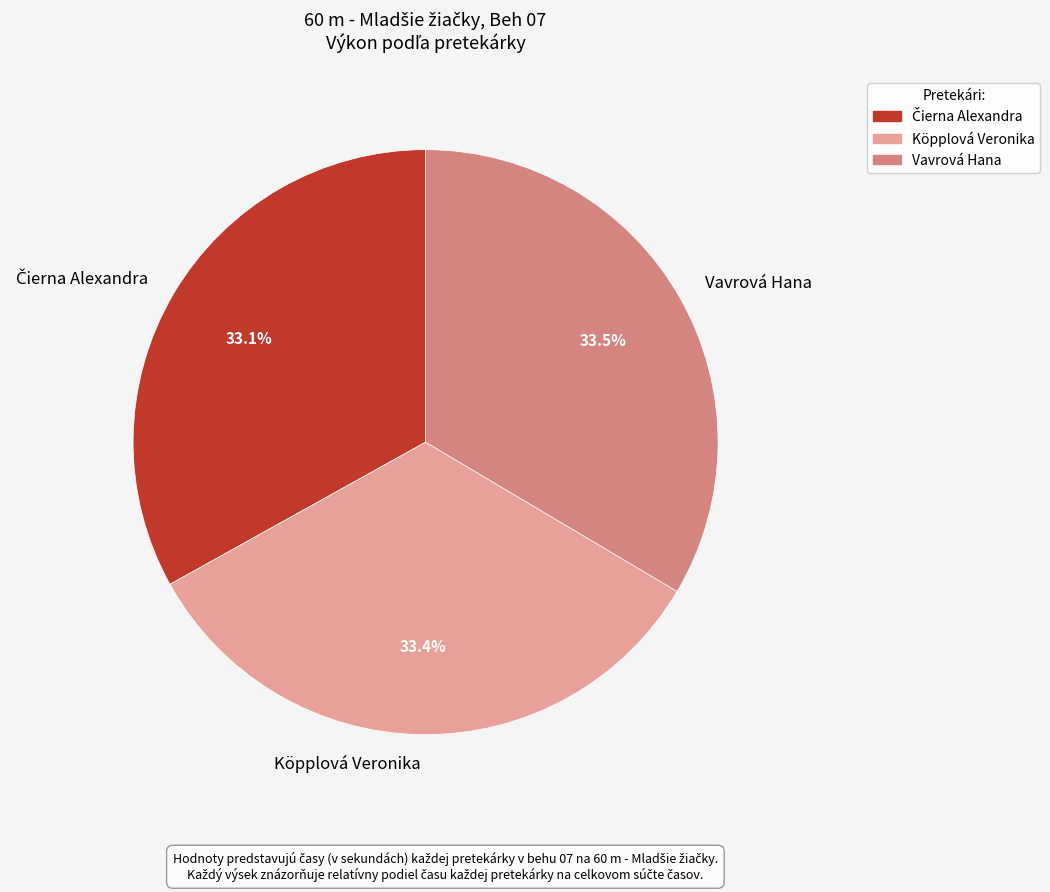

How many slices are in this pie chart?

3